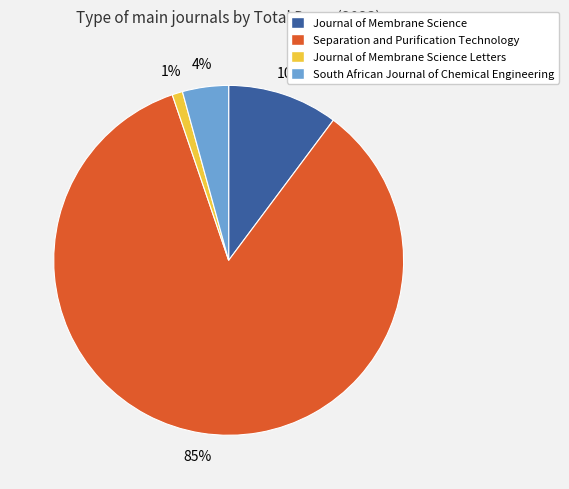

To the nearest percent, what percentage of the pie is Journal of Membrane Science Letters?

1%